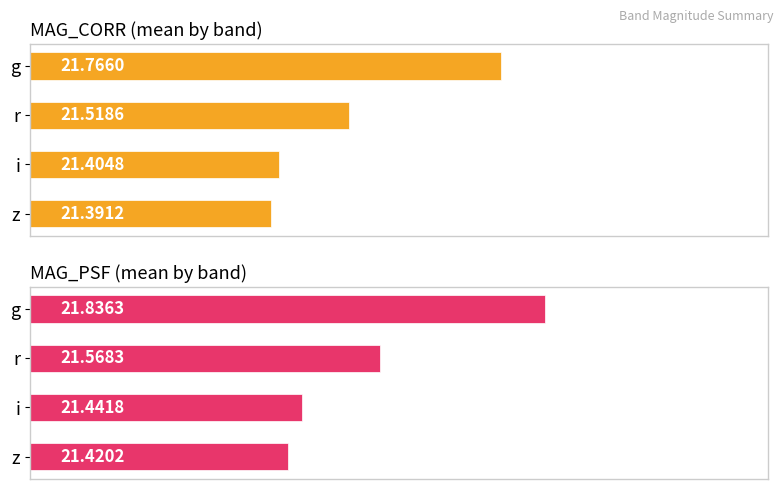

What is the difference between the maximum and minimum values in the MAG_CORR (mean by band) series?

0.4